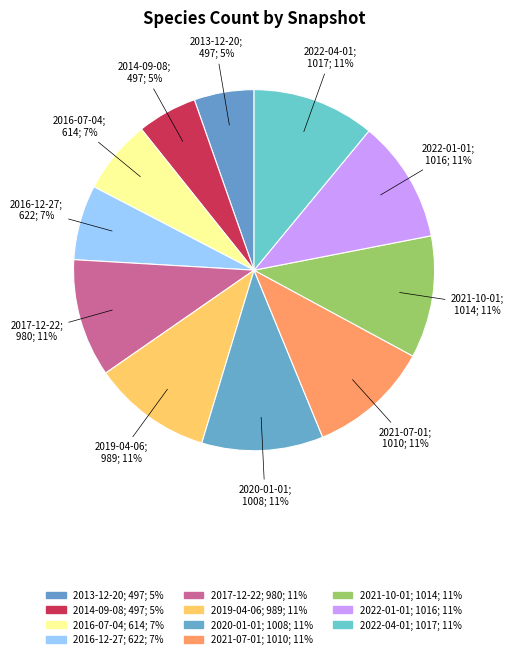

Does any single category account for the majority?

No